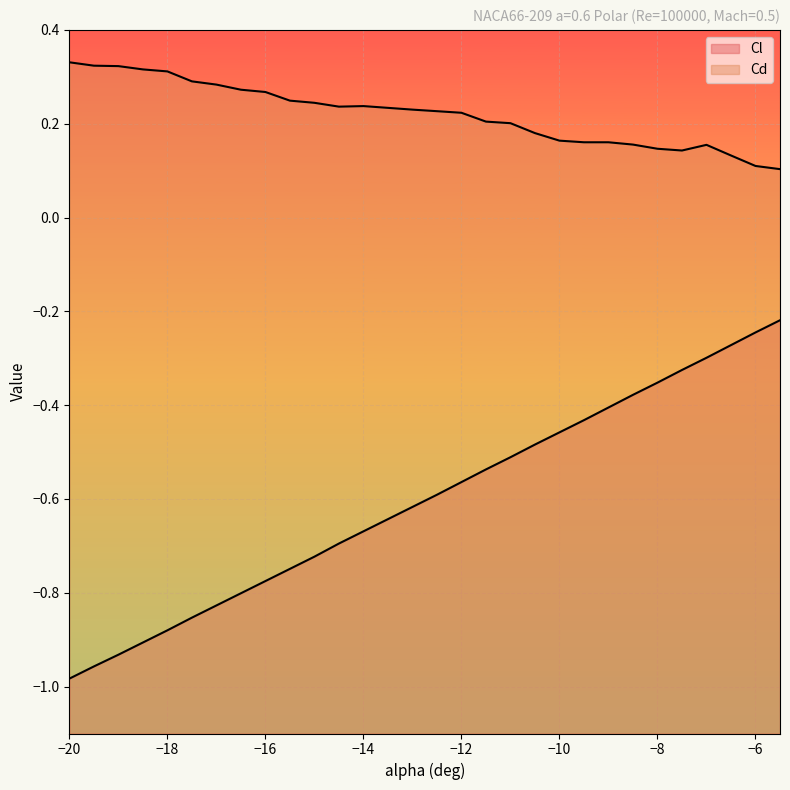

Is it true that Cl equals -0.1 at -8.5?

False